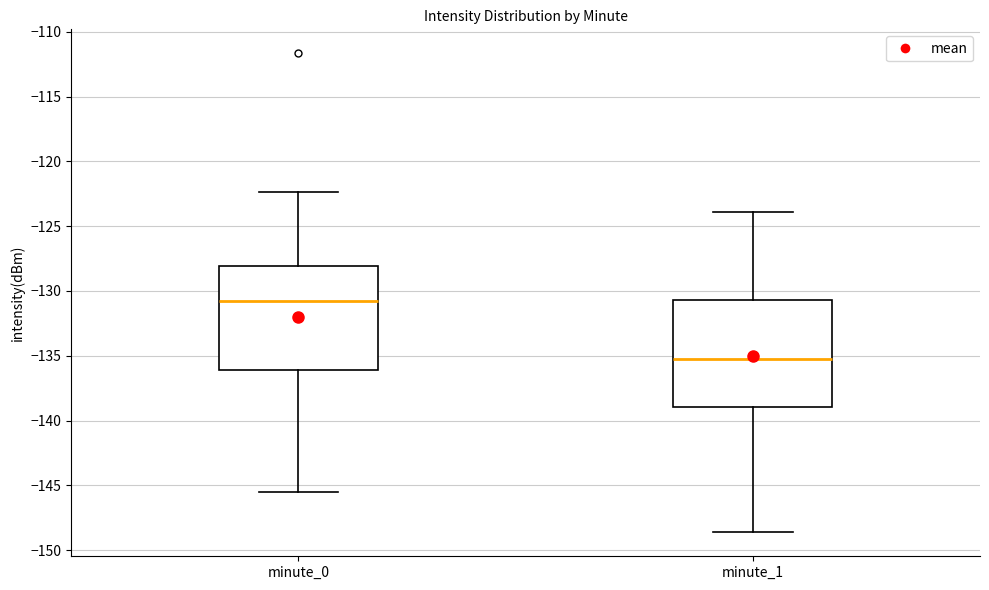

Reading left to right, transcribe this box plot: for each box, give where its median line is, the range the box spans, and where its two whiskers end, as read against the y-axis. The values are not printed on the chart, so give them approximately, as read against the axis.

minute_0: median -131.0, box -136.0 to -128.0, whiskers -145.5 to -122.5
minute_1: median -135.5, box -139.0 to -130.5, whiskers -148.5 to -124.0